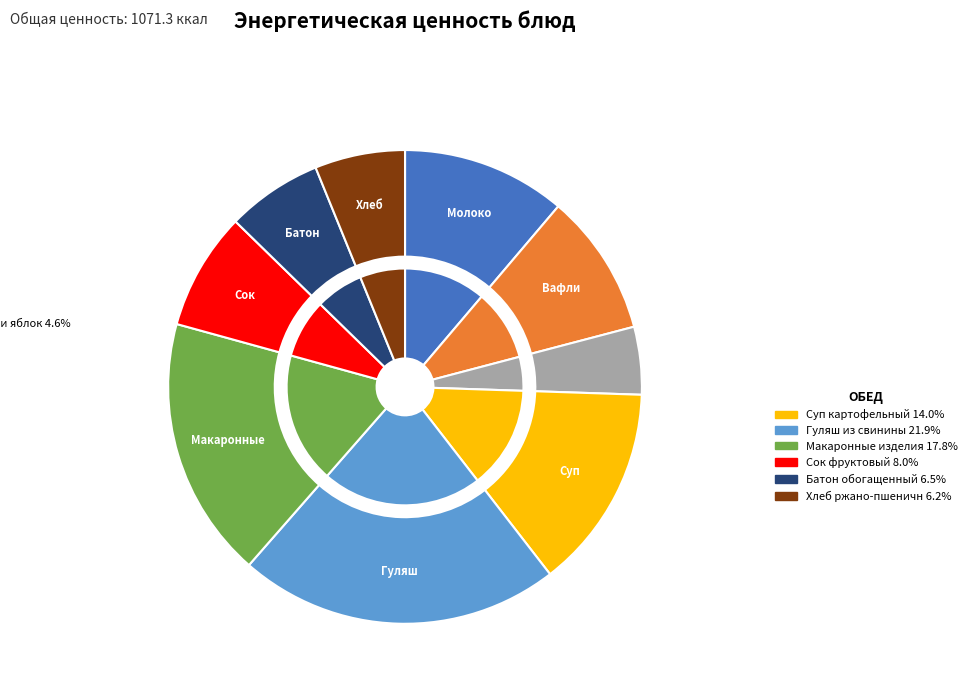

What is the change in value from Молоко to Хлеб ржано-пшеничный?

-54.0